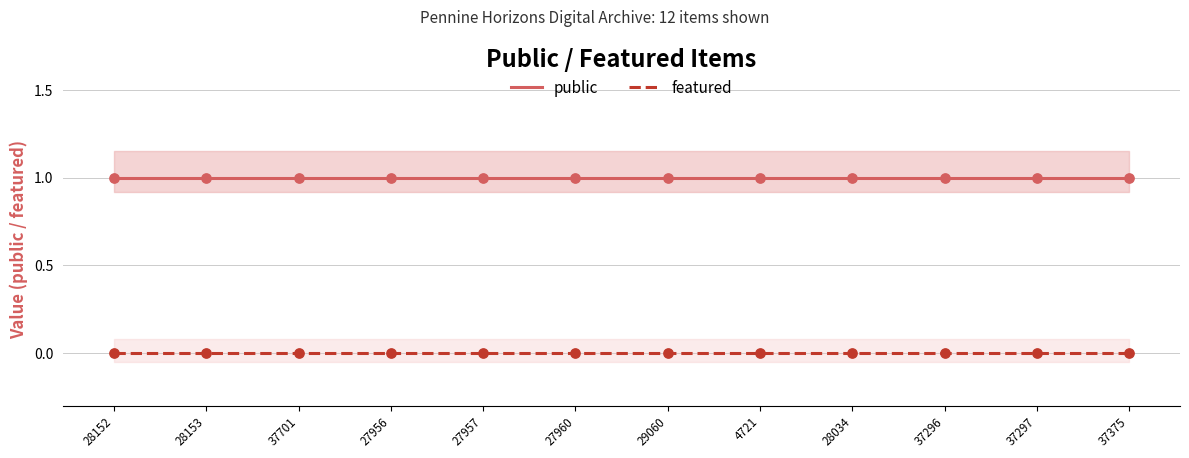

At how many categories does at least one series exceed 0?

12